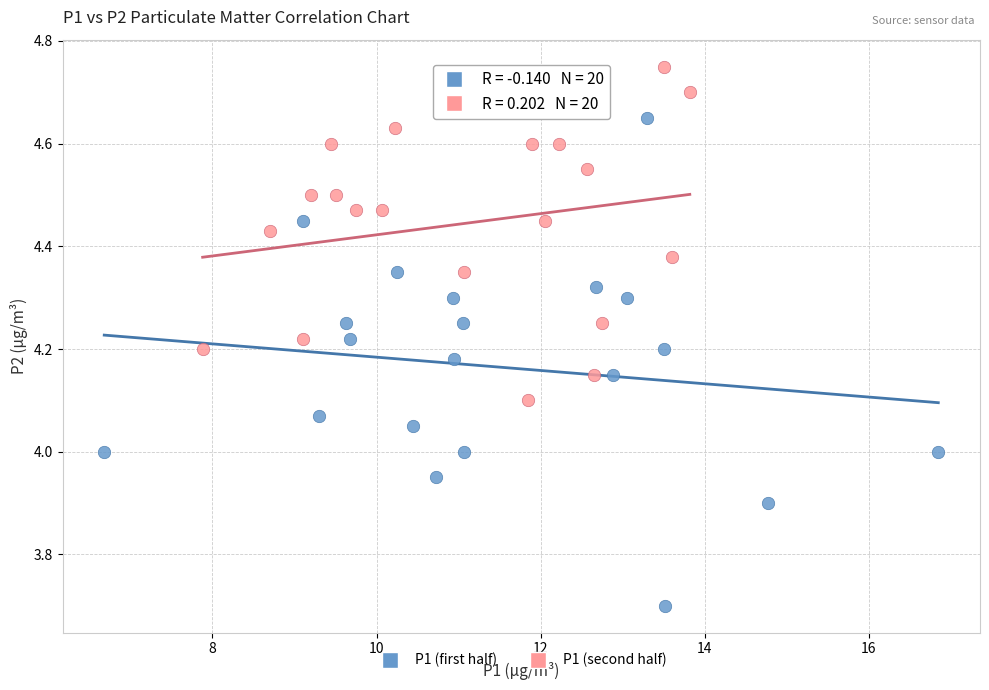

Which series has the widest spread of Y values?

P1 (first half)